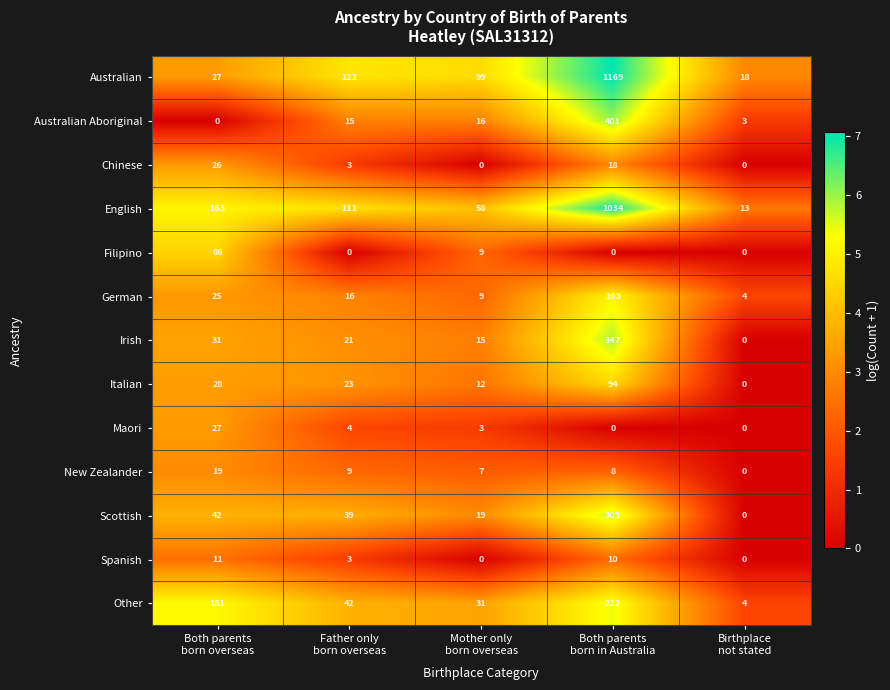

What is the maximum value shown in the chart?

1169